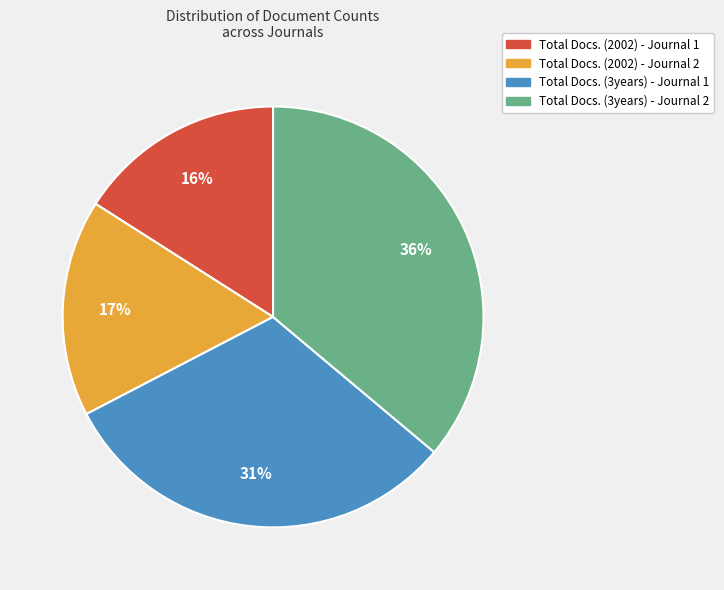

To the nearest percent, what is the combined percentage of Total Docs. (3years) - Journal 2 and Total Docs. (2002) - Journal 1?

52%